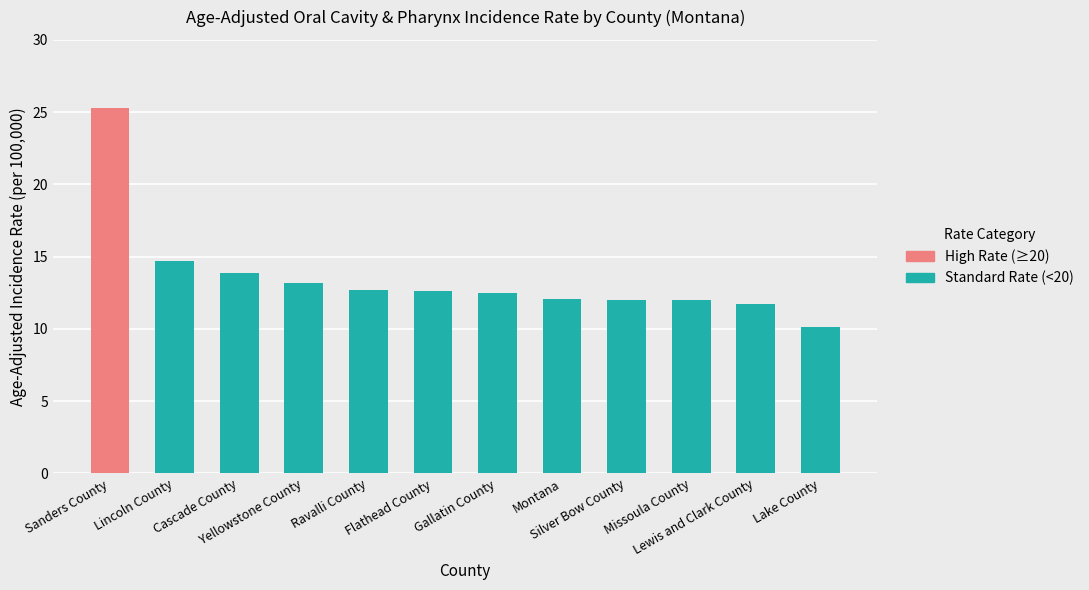

What is the average value?

13.6